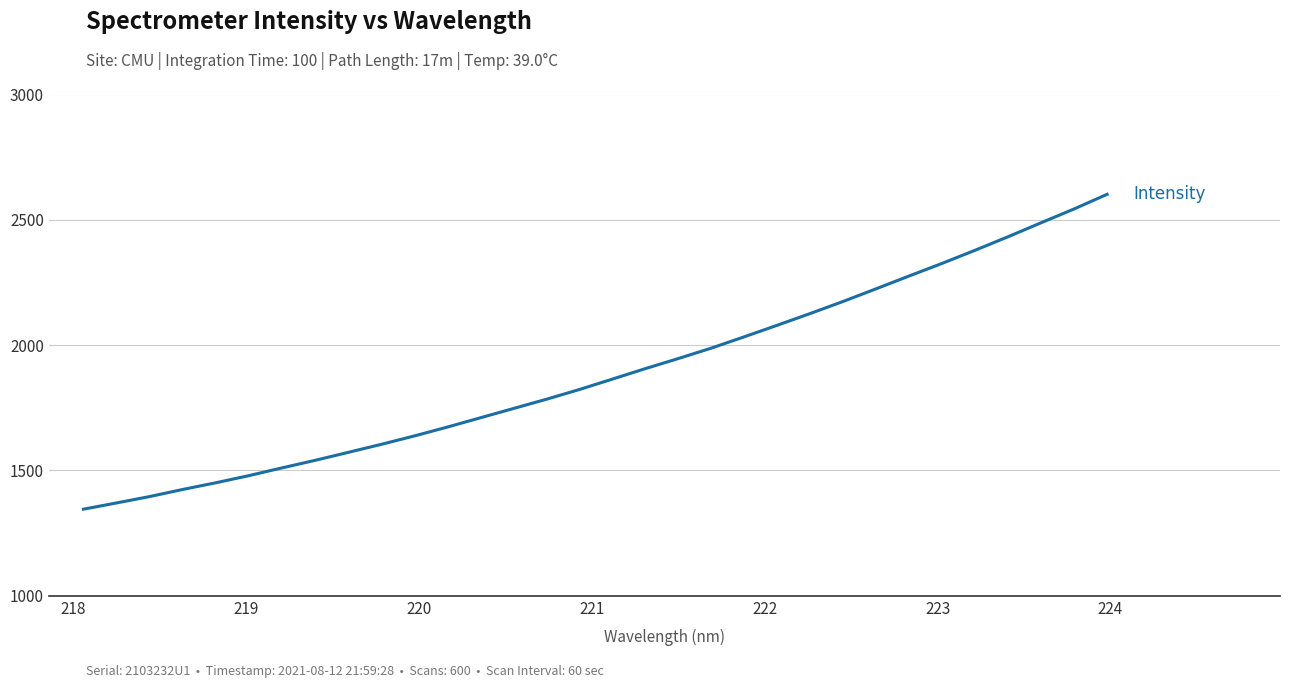

Count the number of values greater than 1864.

16